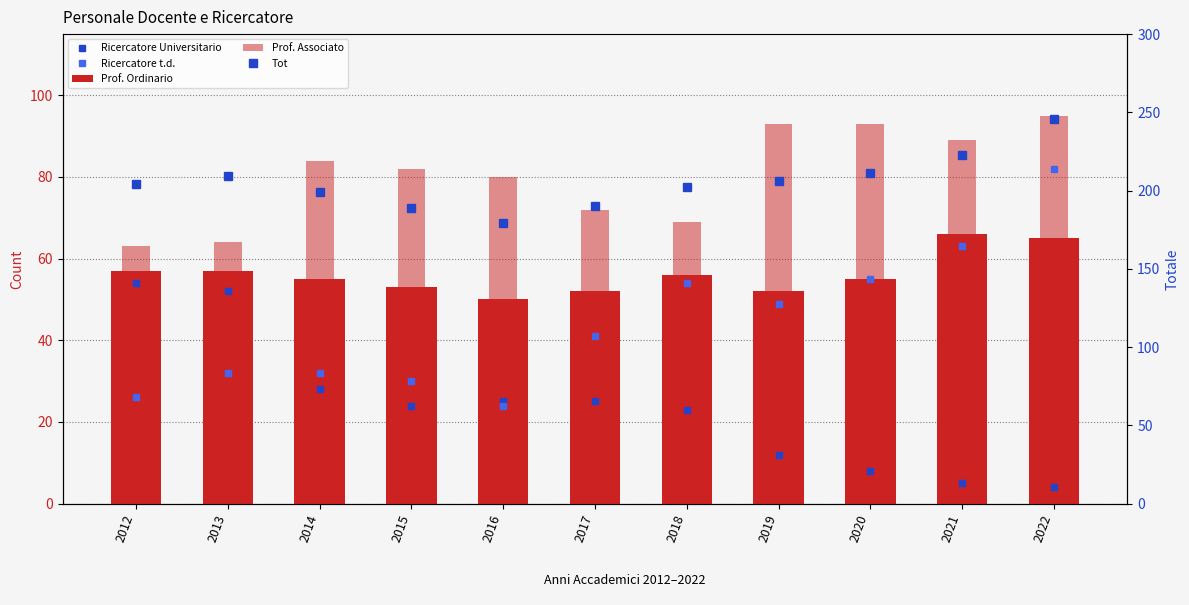

What is the difference between the highest and lowest values at 2017?

165